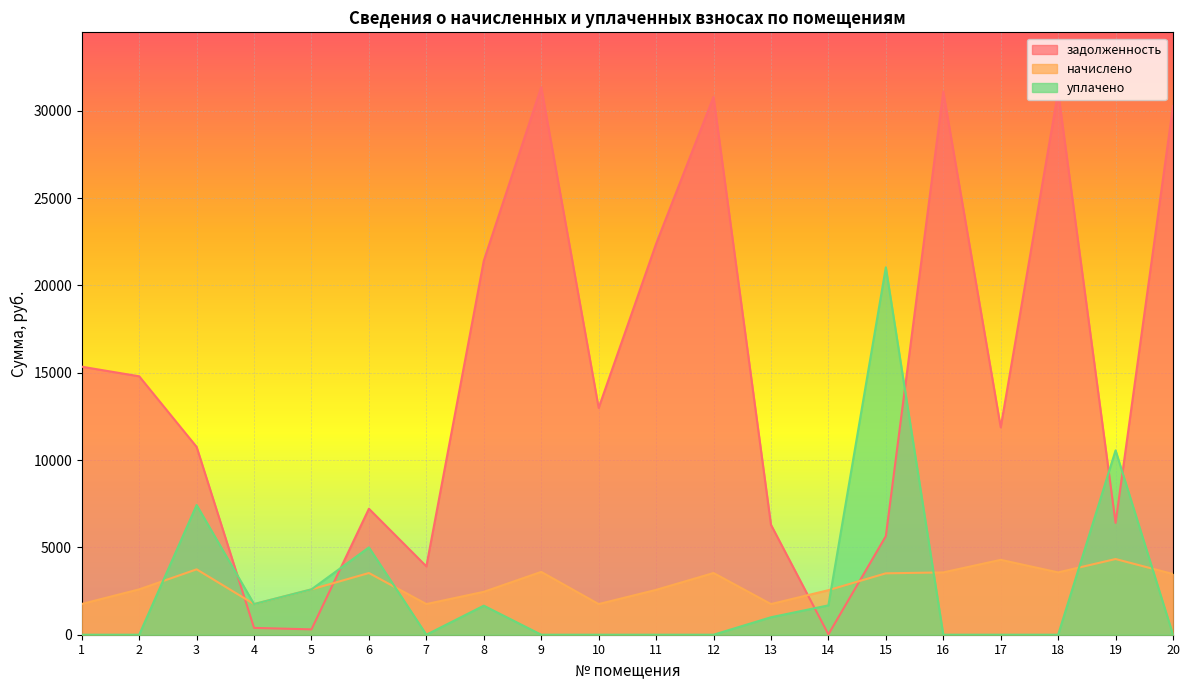

Reading right to left, extract all data points from this chart.

задолженность: 20=30276.9	19=6406.0	18=31102.7	17=11874.2	16=31102.7	15=5643.9	14=19.2	13=6296.4	12=30796.8	11=22383.7	10=12987.7	9=31357.7	8=21415.0	7=3914.4	6=7213.9	5=306.5	4=390.5	3=10753.9	2=14797.9	1=15347.5
начислено: 20=3474.9	19=4334.9	18=3568.5	17=4288.1	16=3568.5	15=3515.8	14=2550.6	13=1755.0	12=3533.4	11=2568.2	10=1755.0	9=3597.8	8=2457.0	7=1755.0	6=3533.4	5=2597.4	4=1755.0	3=3744.0	2=2597.4	1=1760.8
уплачено: 20=0.0	19=10555.6	18=0.0	17=0.0	16=0.0	15=21034.5	14=1680.8	13=1000.0	12=0.0	11=0.0	10=0.0	9=0.0	8=1663.8	7=0.0	6=5000.0	5=2599.0	4=1755.5	3=7425.9	2=0.0	1=0.0